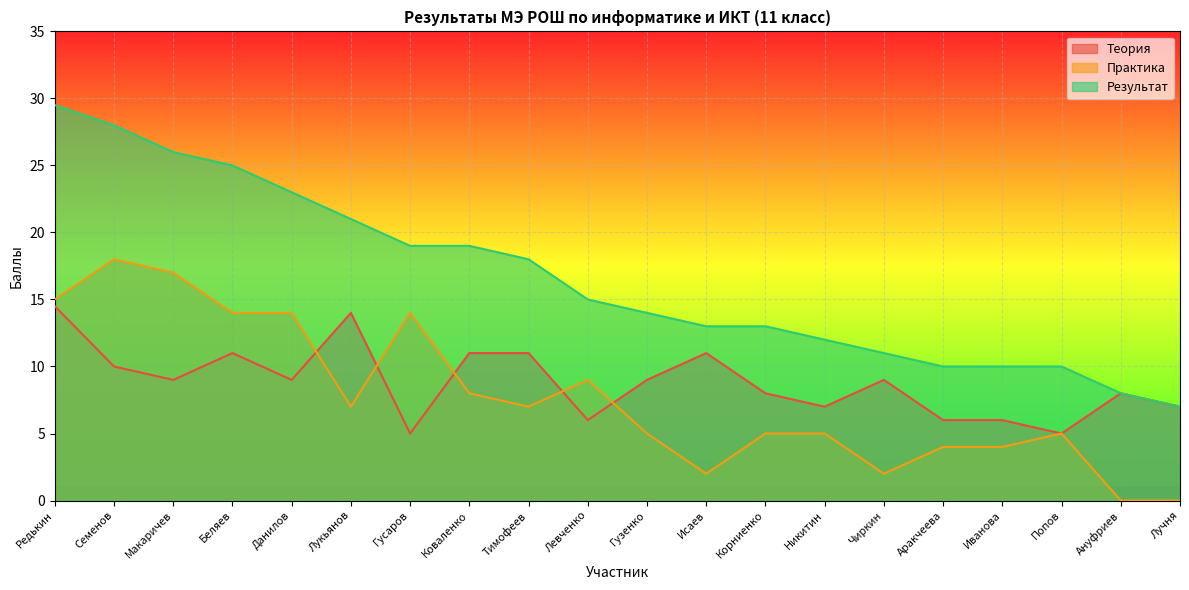

Which series has the largest total across all categories?

Результат